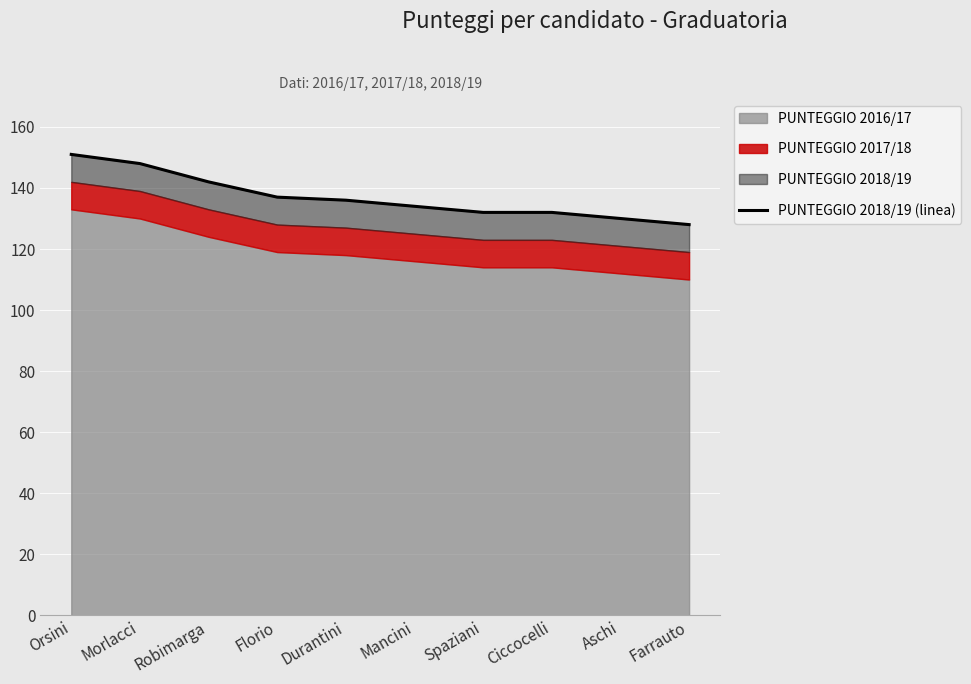

Rank the categories by value from lowest to highest.

Farrauto, Aschi, Spaziani, Ciccocelli, Mancini, Durantini, Florio, Robimarga, Morlacci, Orsini